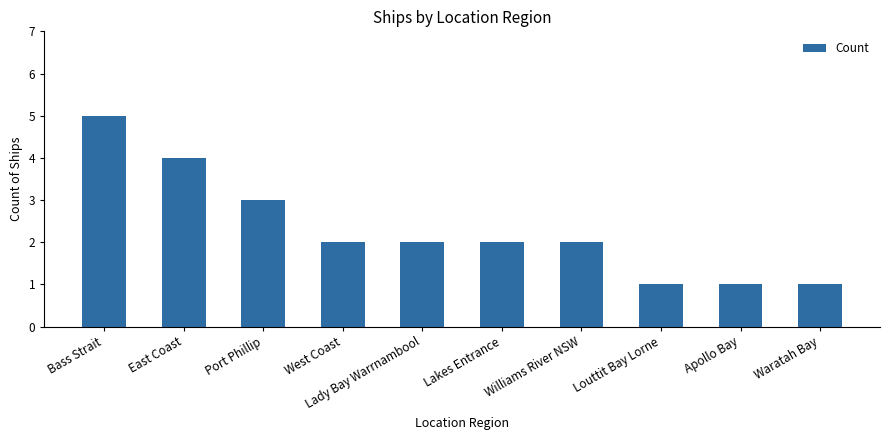

At which category does the chart reach its peak across all series?

Bass Strait